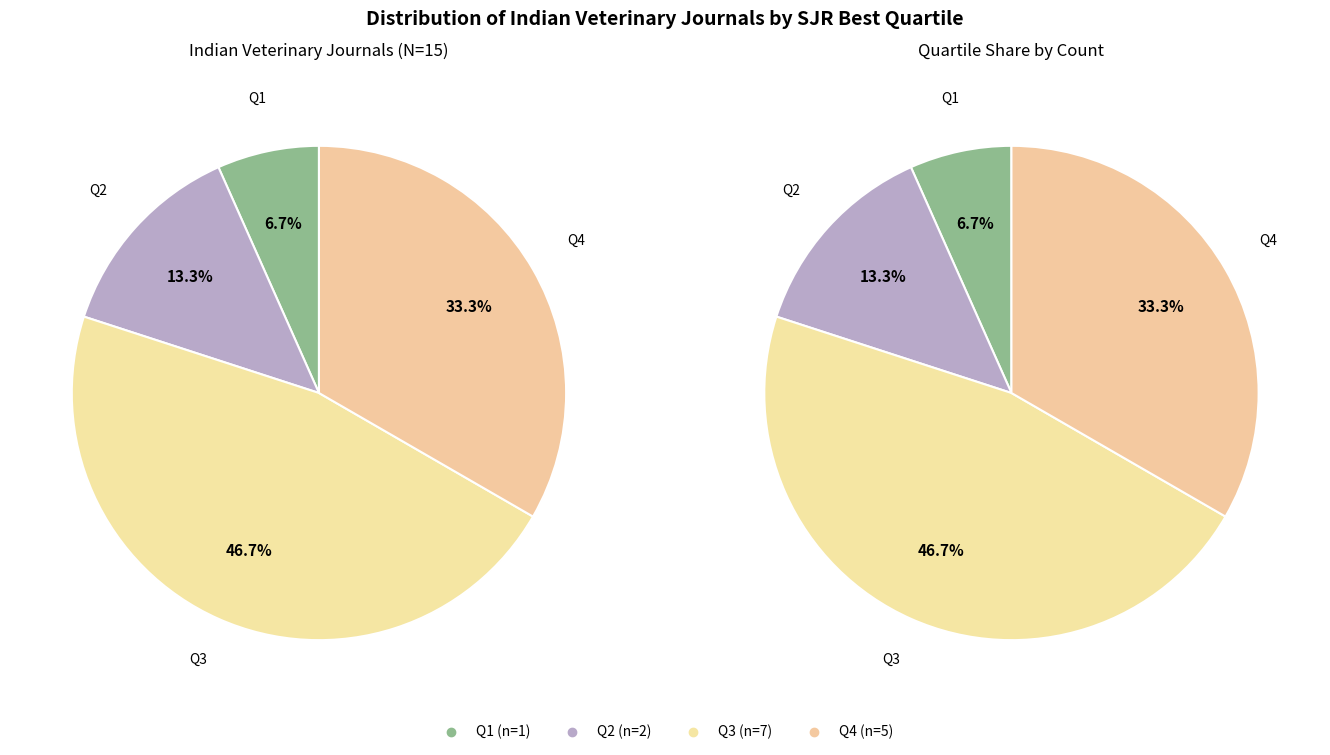

To the nearest percent, what percentage of the pie is Q3?

47%